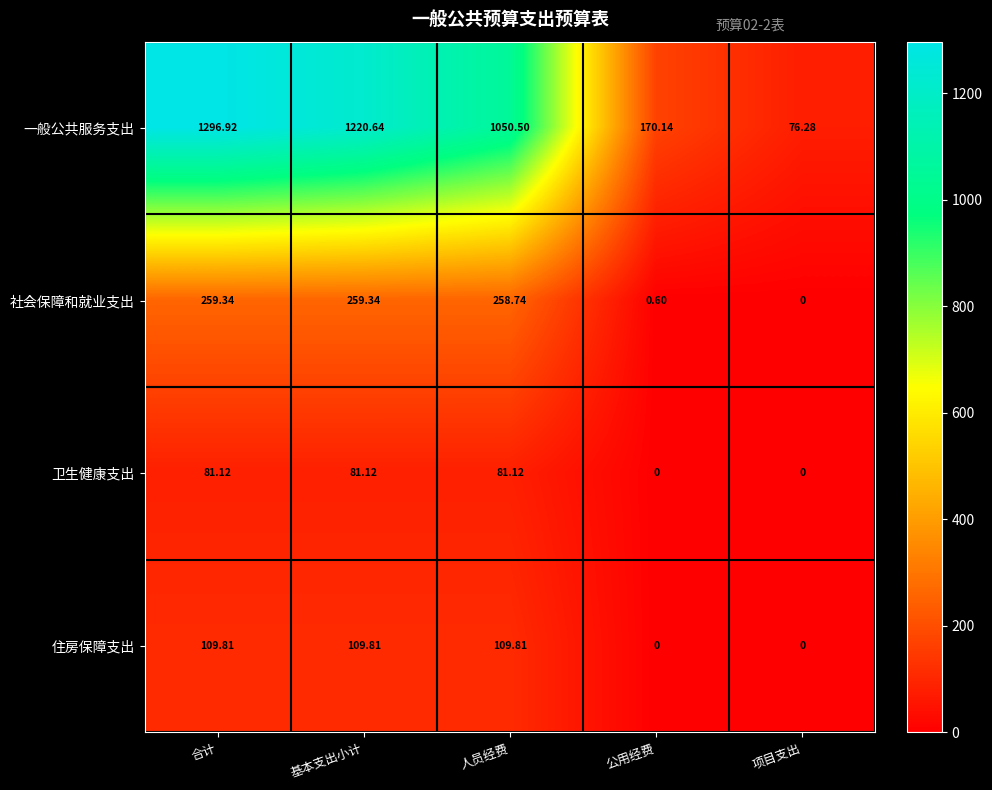

Which category has the highest value in the 一般公共服务支出 series?

合计